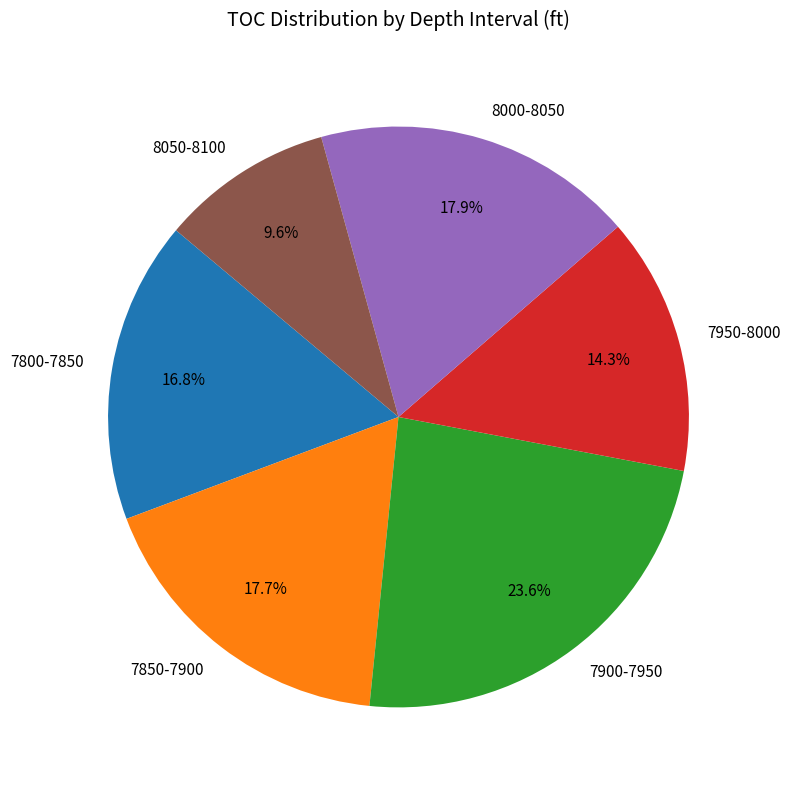

What is the largest slice in the pie chart?

7900-7950